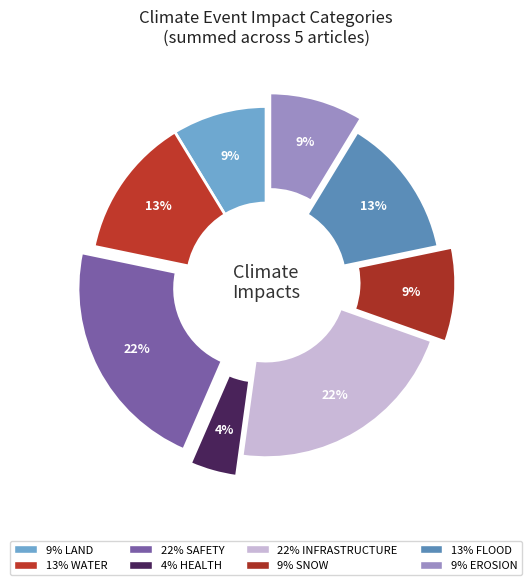

How many segments does this pie chart have?

8